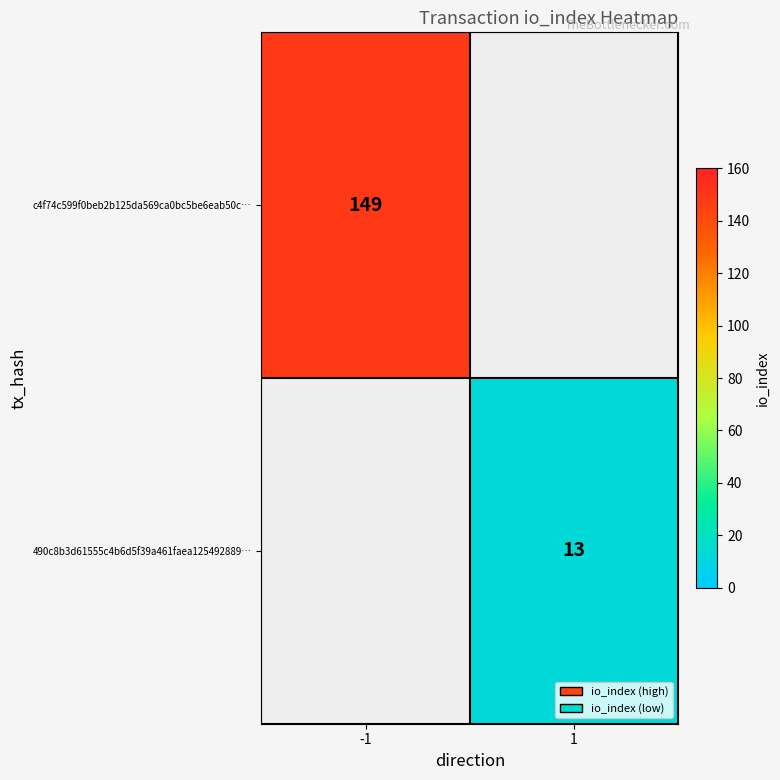

Count the number of data series in this chart.

2